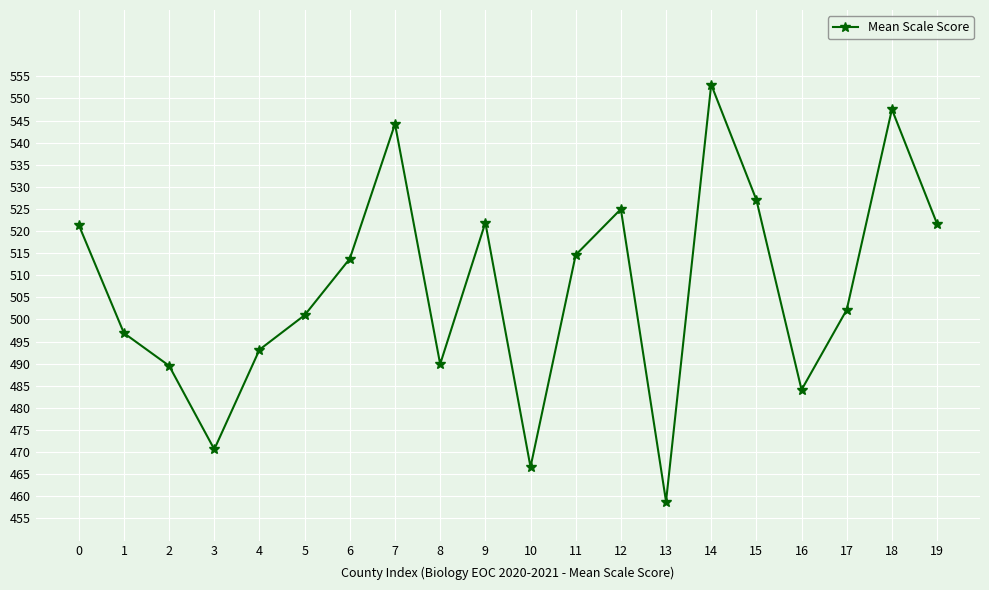

How many data points are above 513?

10